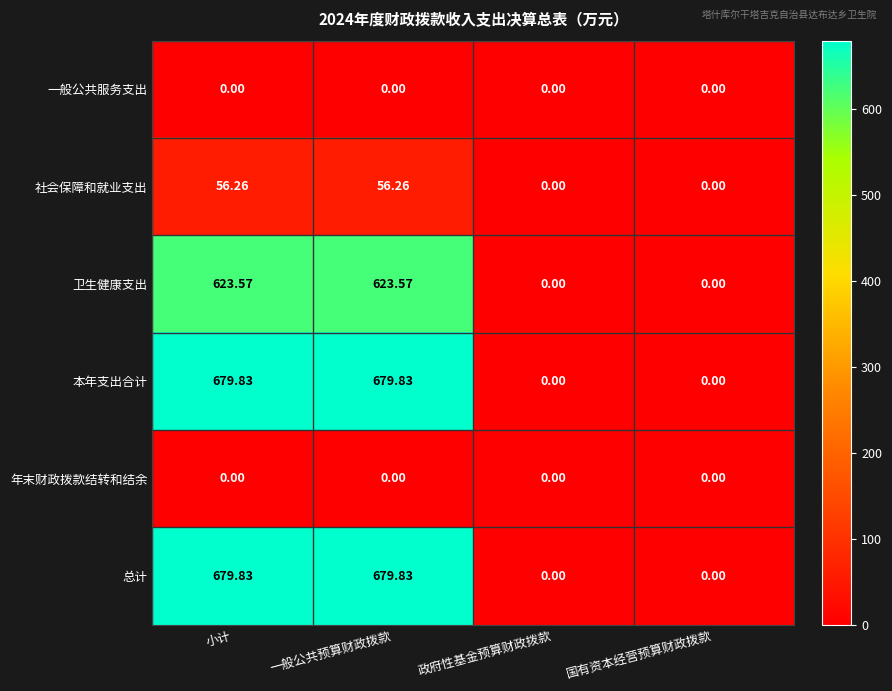

At which label does 卫生健康支出 first exceed 623?

小计